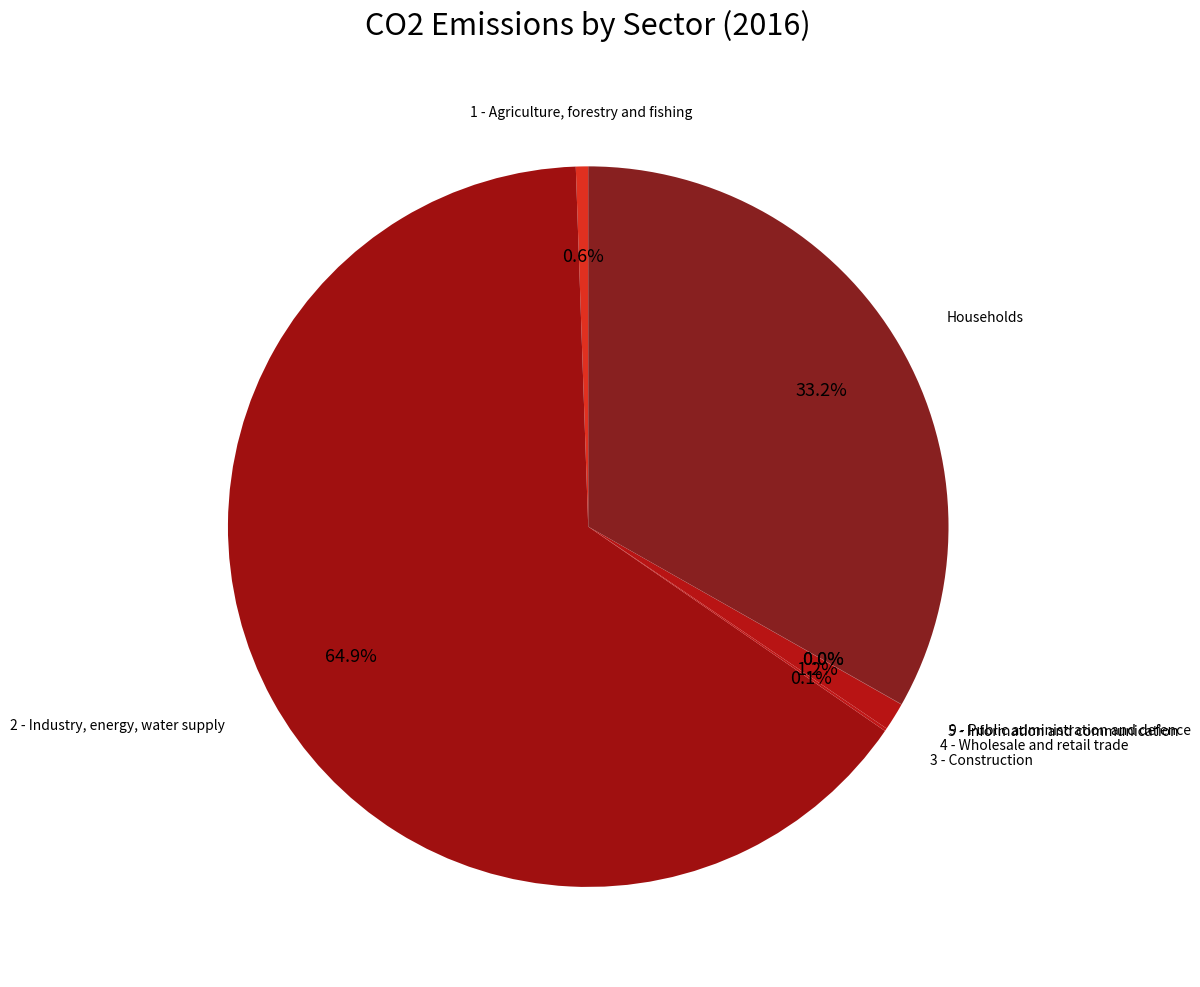

What is the change in value from 2 - Industry, energy, water supply to 5 - Information and communication?

-6523.7